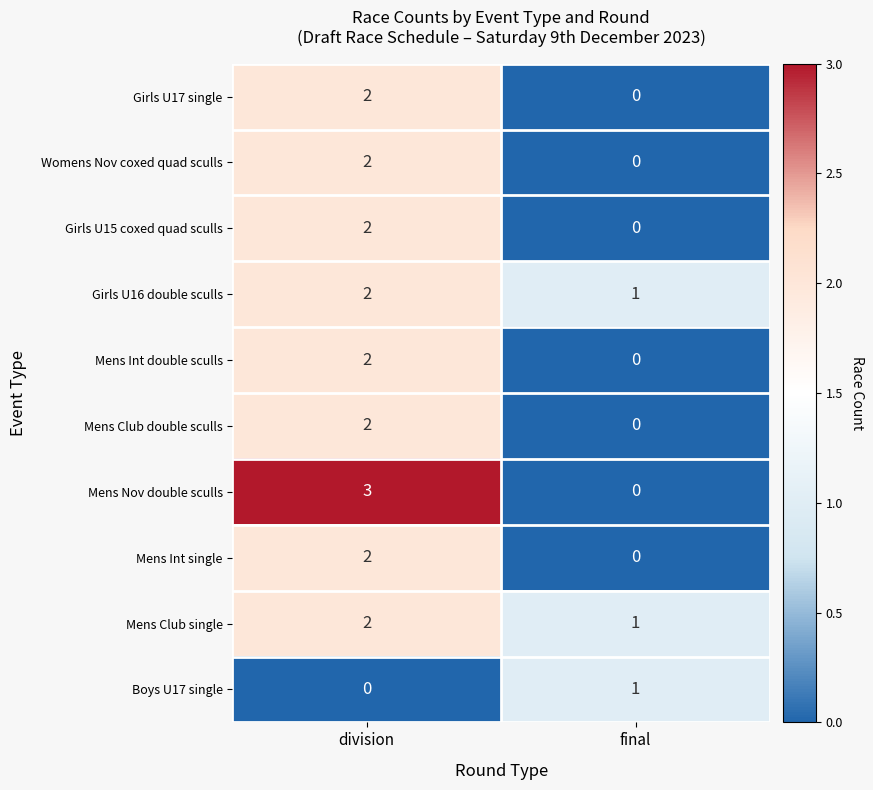

Reading right to left, list all the values displayed in this chart.

Girls U17 single: final=0	division=2
Womens Nov coxed quad sculls: final=0	division=2
Girls U15 coxed quad sculls: final=0	division=2
Girls U16 double sculls: final=1	division=2
Mens Int double sculls: final=0	division=2
Mens Club double sculls: final=0	division=2
Mens Nov double sculls: final=0	division=3
Mens Int single: final=0	division=2
Mens Club single: final=1	division=2
Boys U17 single: final=1	division=0